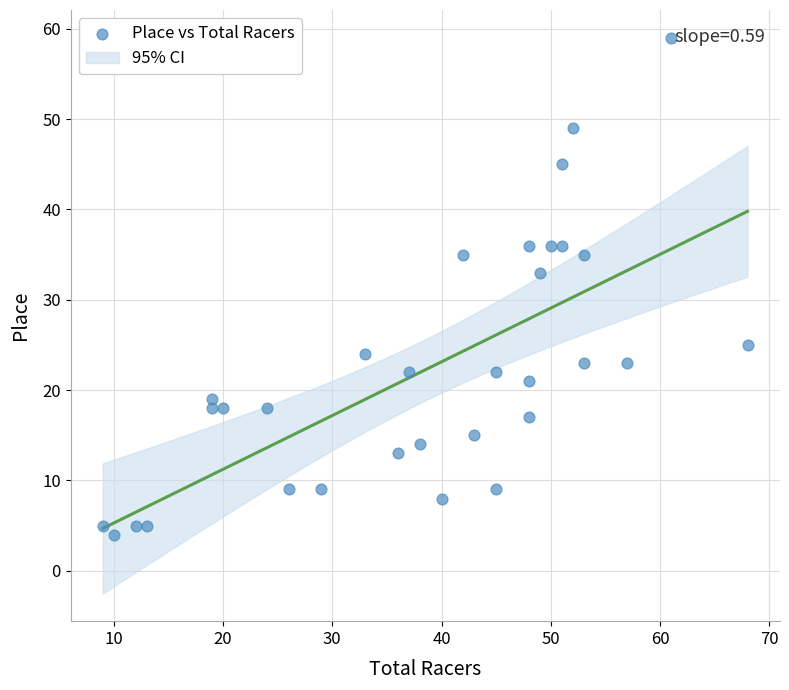

What is the range of Y values (max minus min)?

55